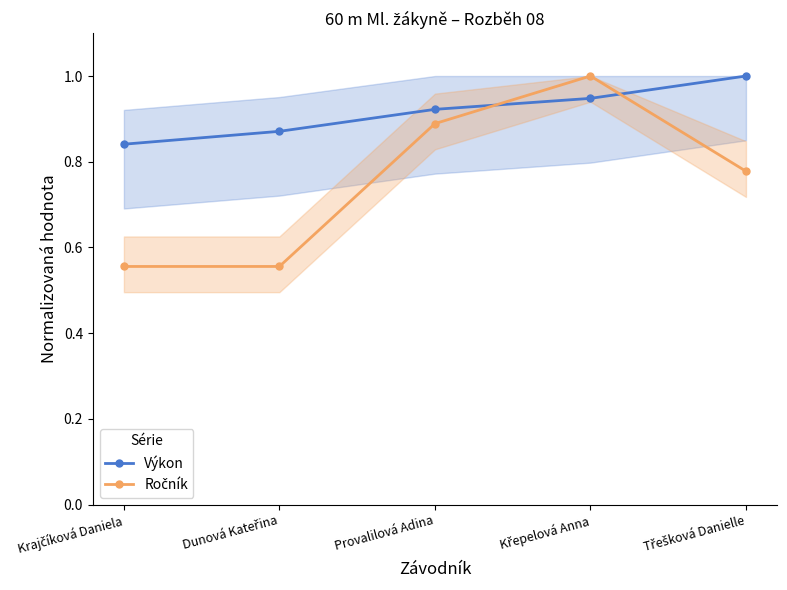

The value of Výkon at Třešková Danielle is 1.0. True or false?

True